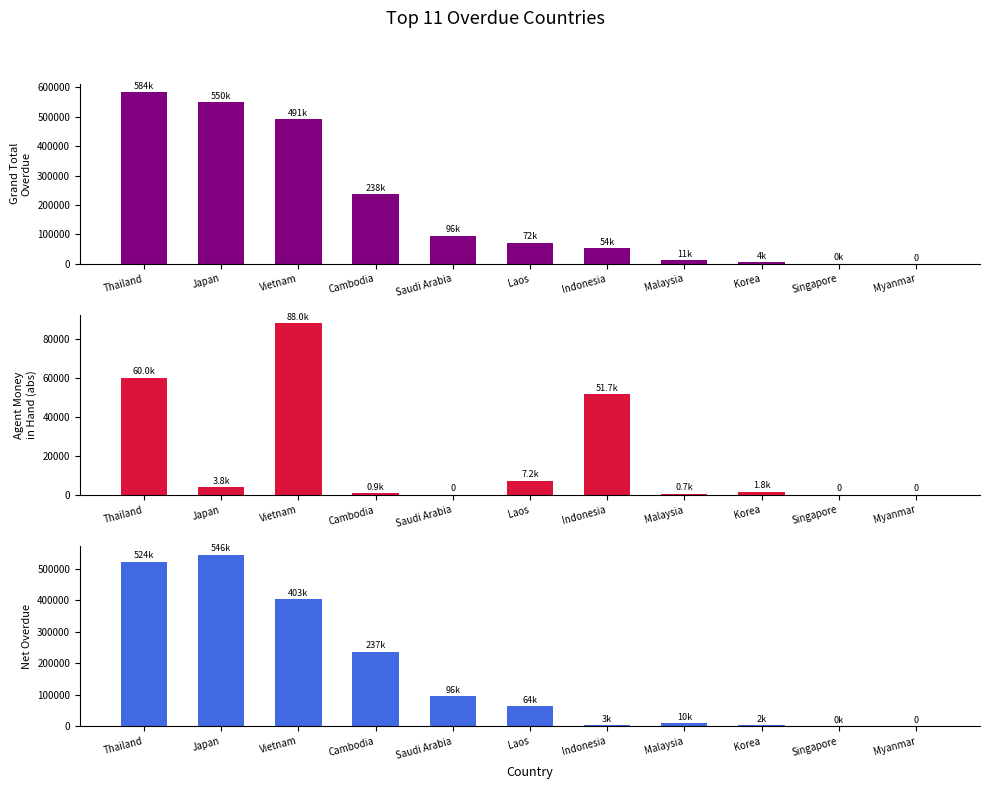

Does the chart contain stacked bars?

No